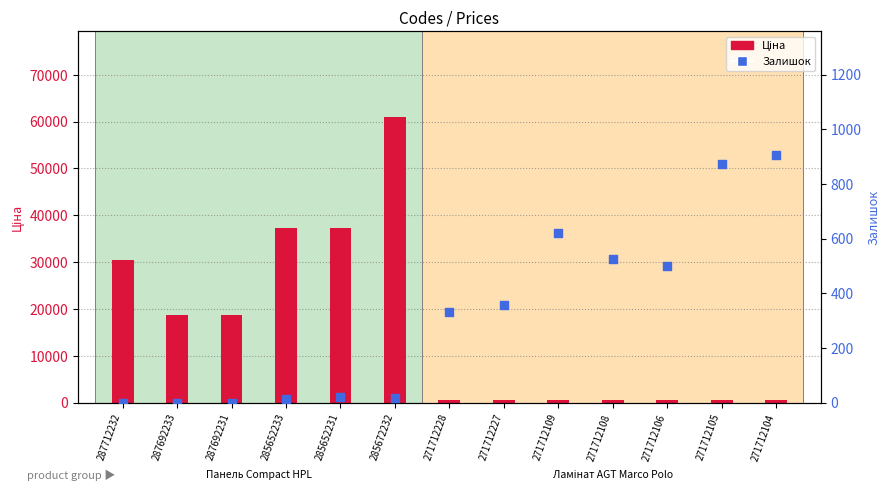

At which category is the sum across all series the highest?

285672232